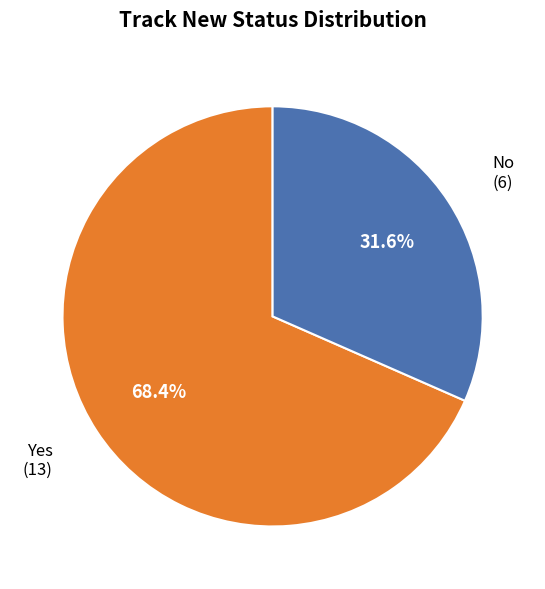

Count the number of slices in the pie.

2